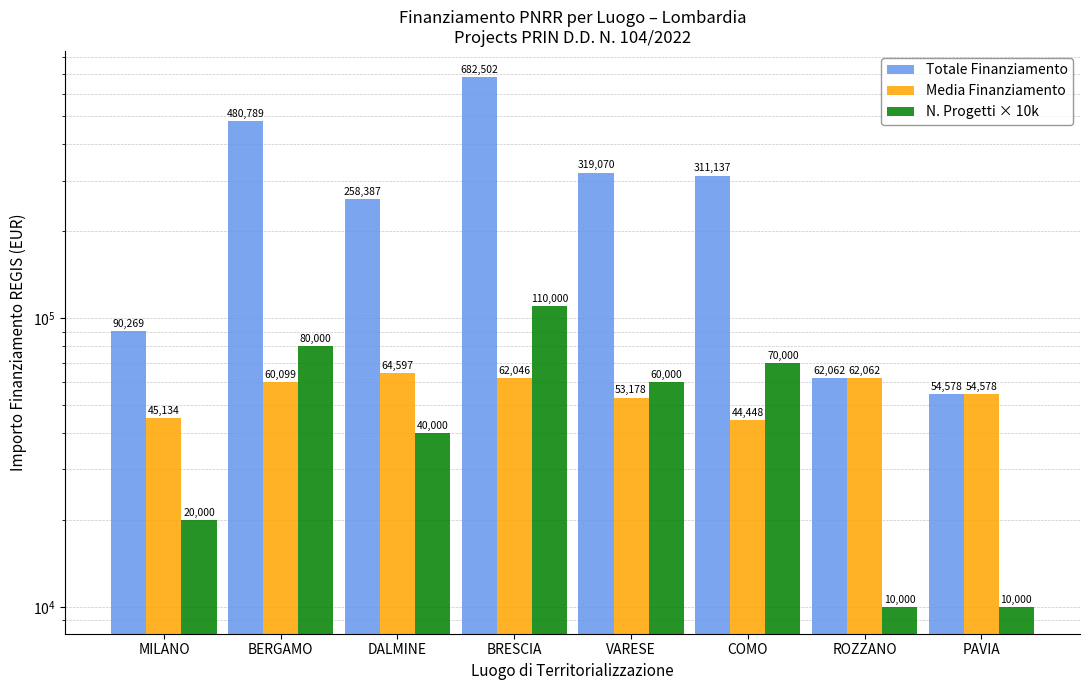

How many values in the Media Finanziamento series exceed 60098?

4